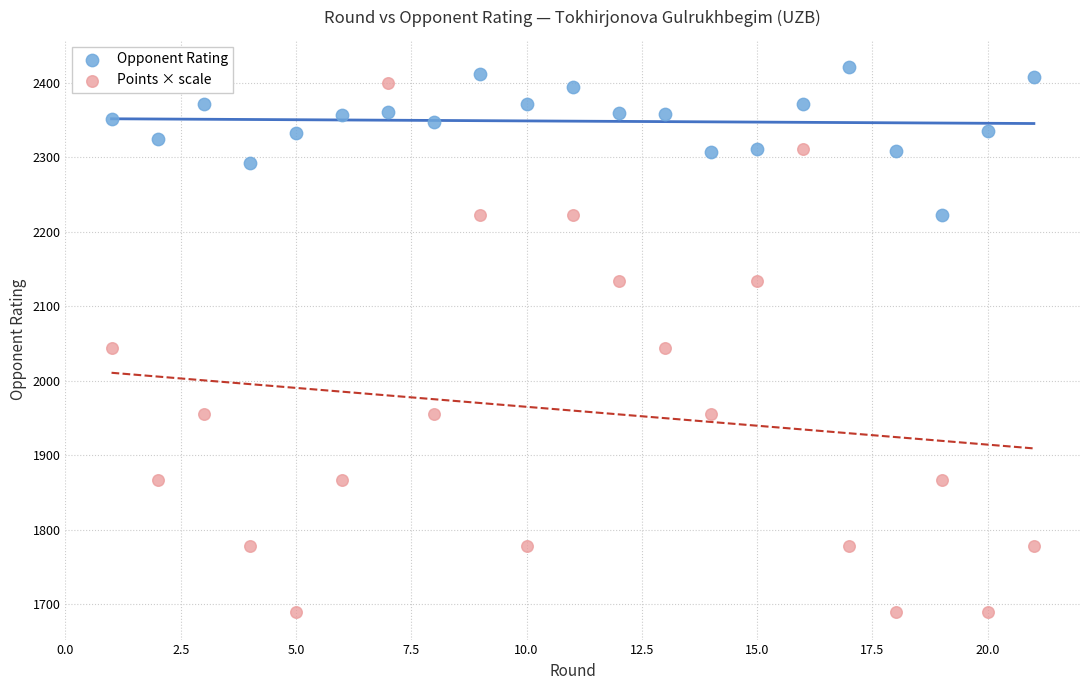

What are all the series names shown in the legend?

Opponent Rating, Points × scale